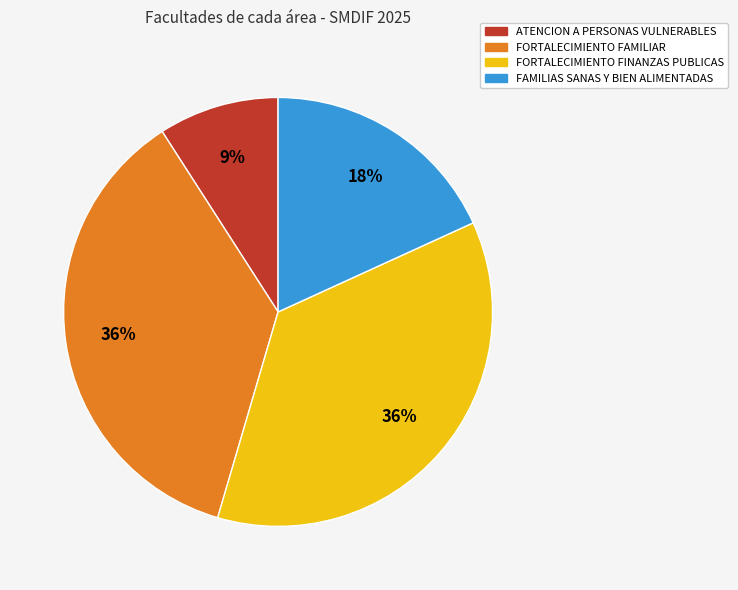

What is the ratio of the value at FORTALECIMIENTO FAMILIAR to the value at FORTALECIMIENTO FINANZAS PUBLICAS?

1.0